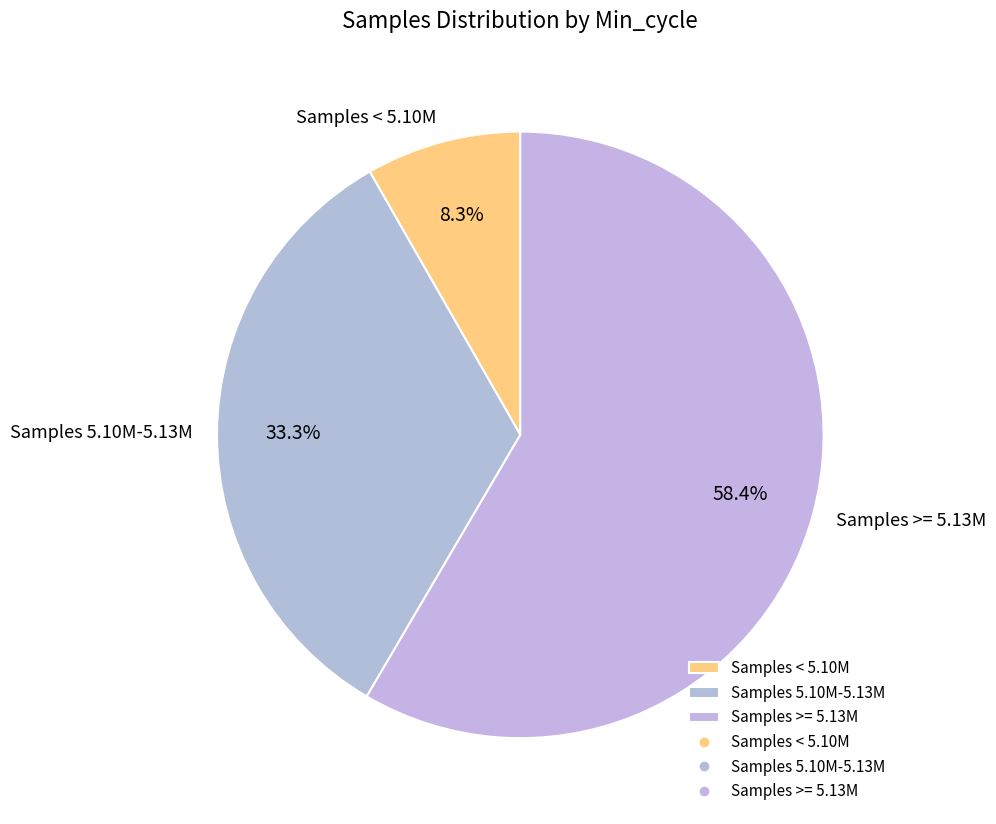

How much of the chart is everything except Samples >= 5.13M?

41.6%